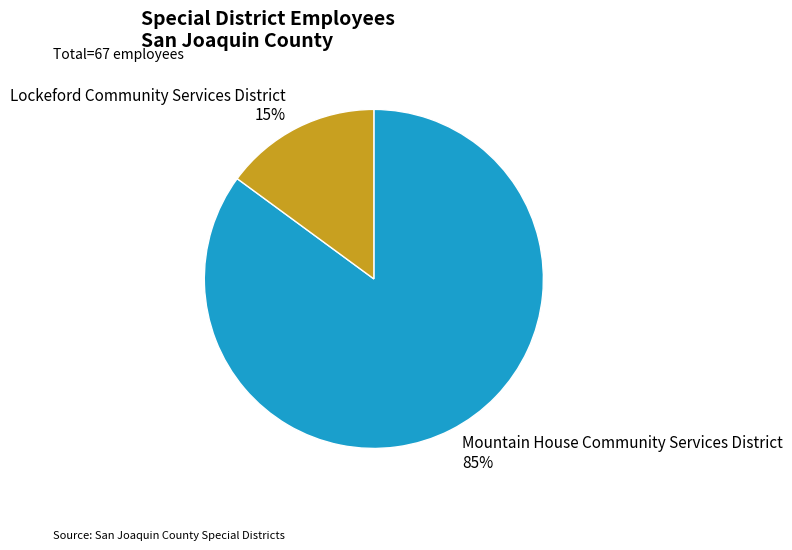

Which slice is the largest?

Mountain House Community Services District